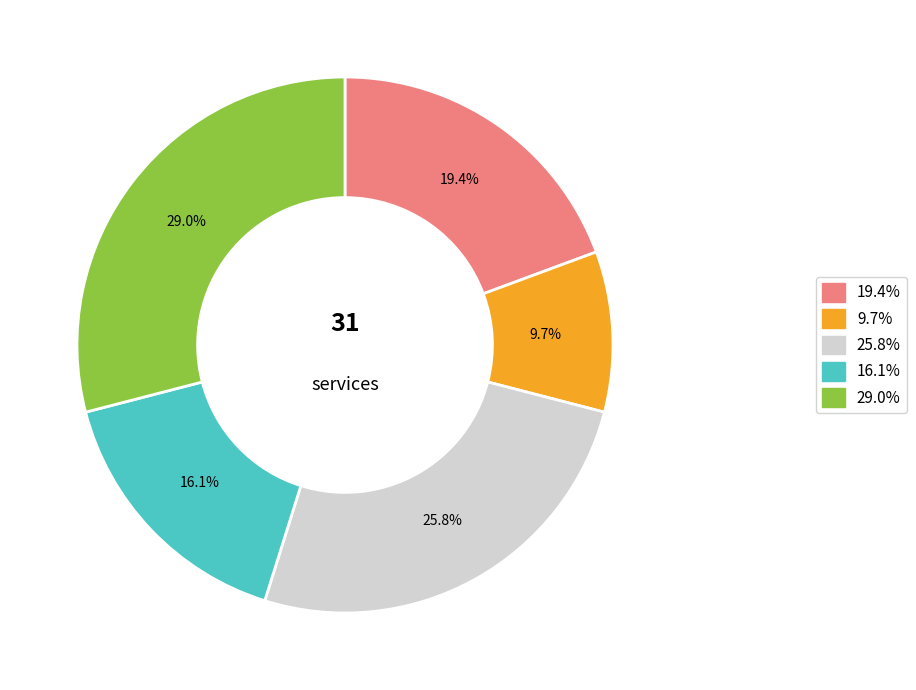

Is there any slice that represents more than half of the pie?

No